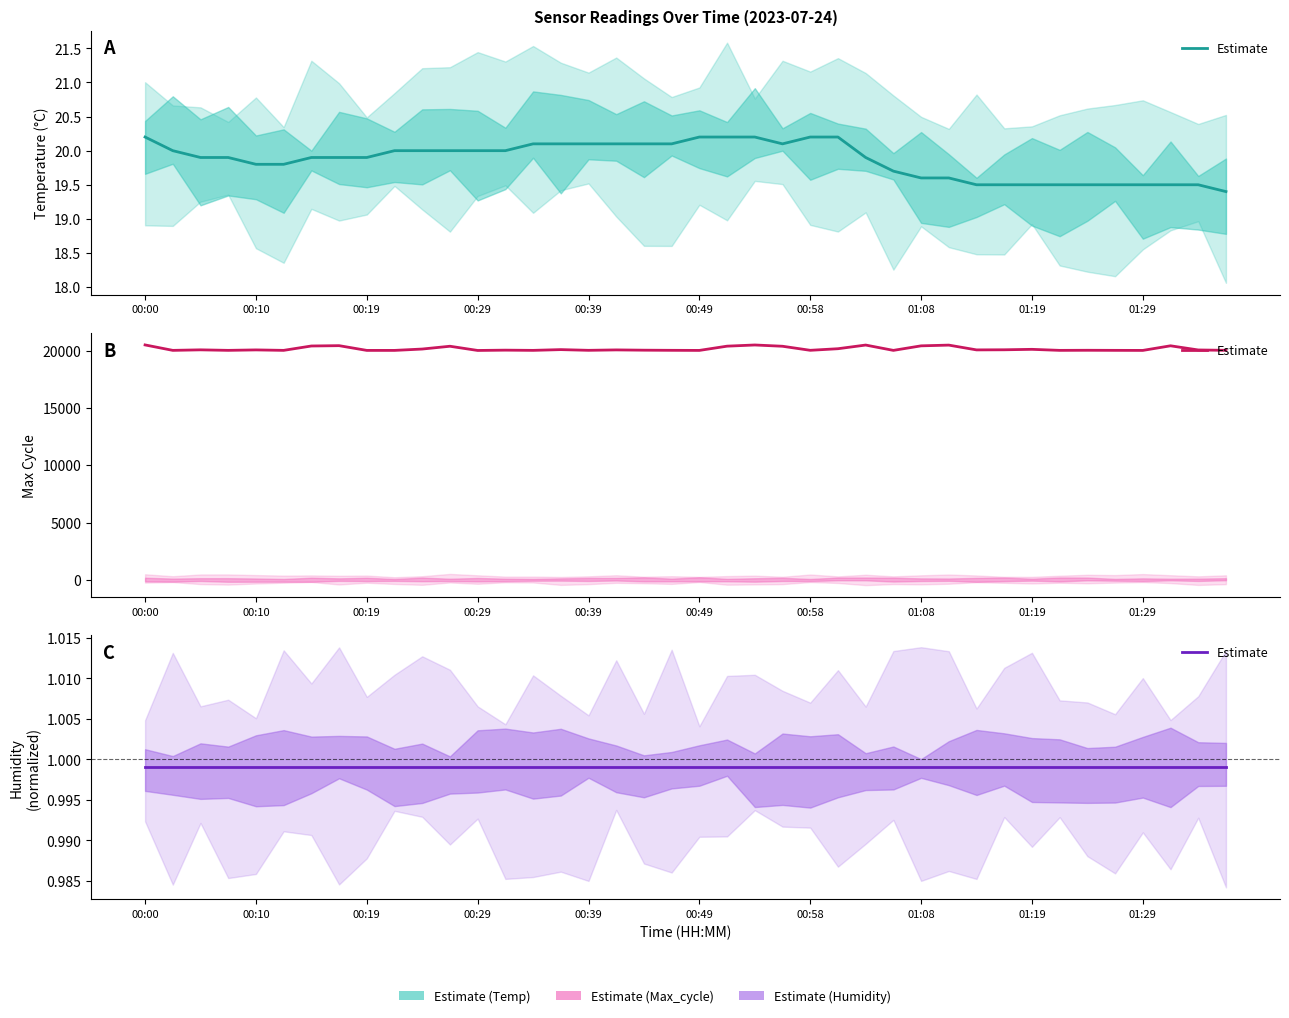

True or false: Humidity (normalized) has more than 2 interior local peaks.

False